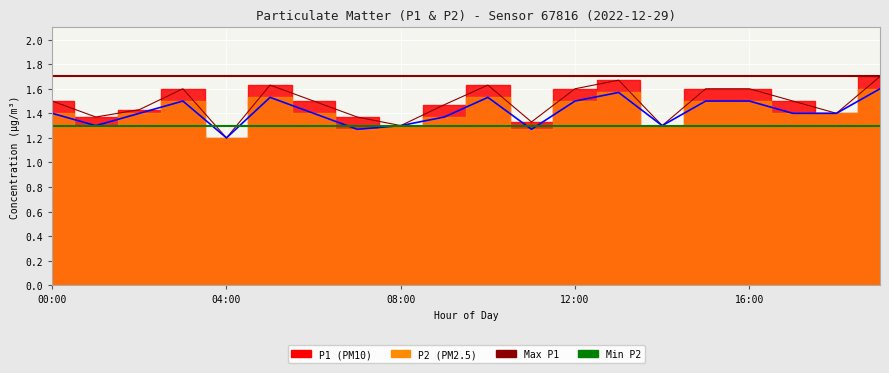

What is the maximum value shown in the chart?

1.7